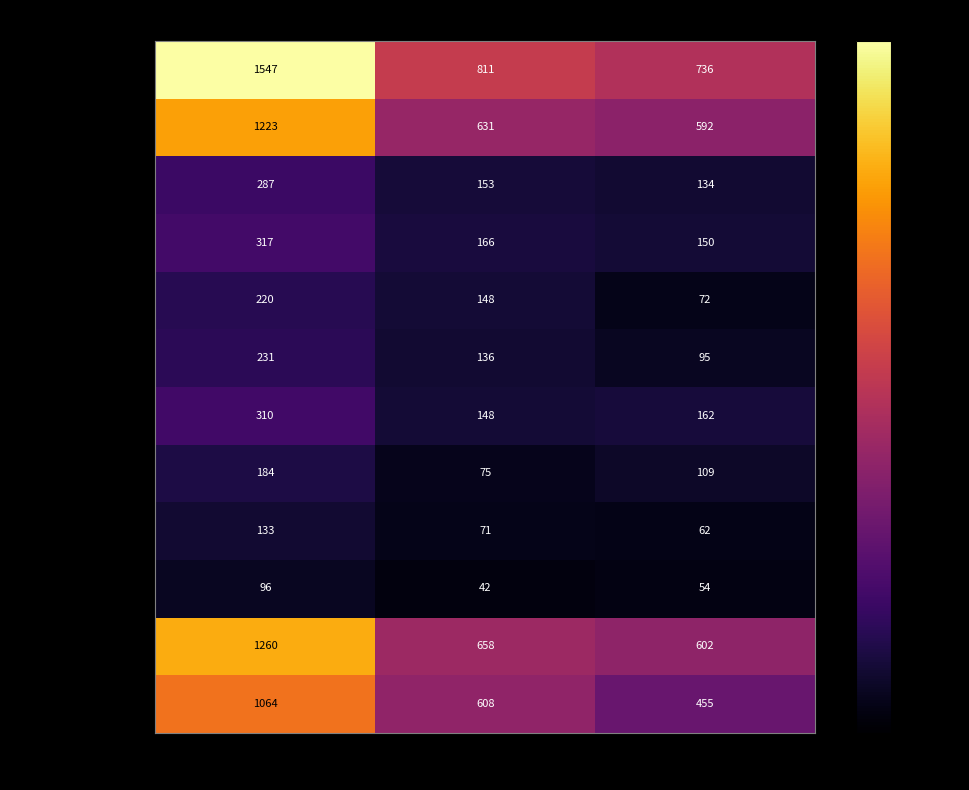

Is it true that États-Tiers equals 1064 at Total?

True